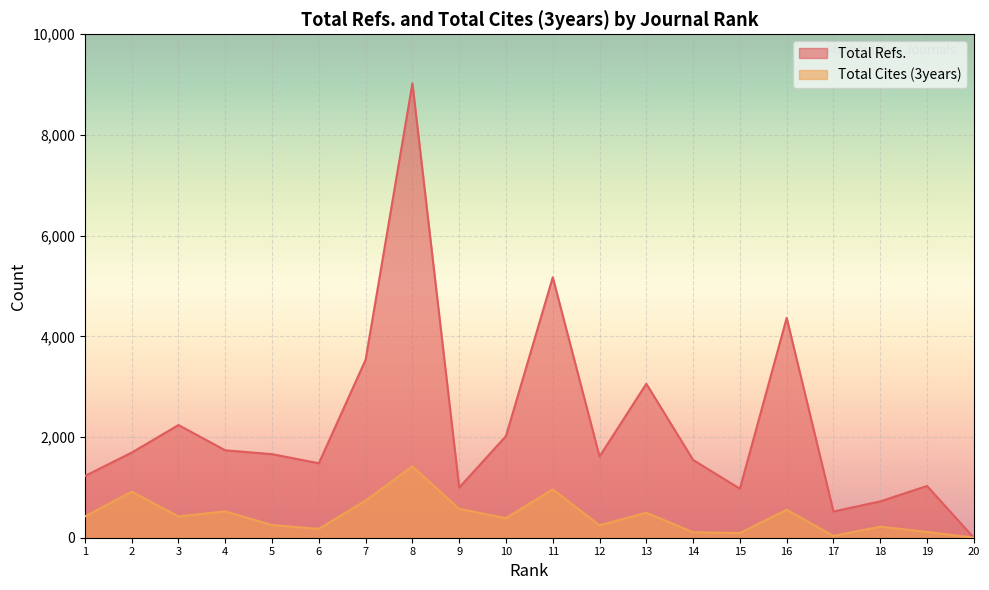

True or false: Total Cites (3years) and Total Refs. cross at least once.

False